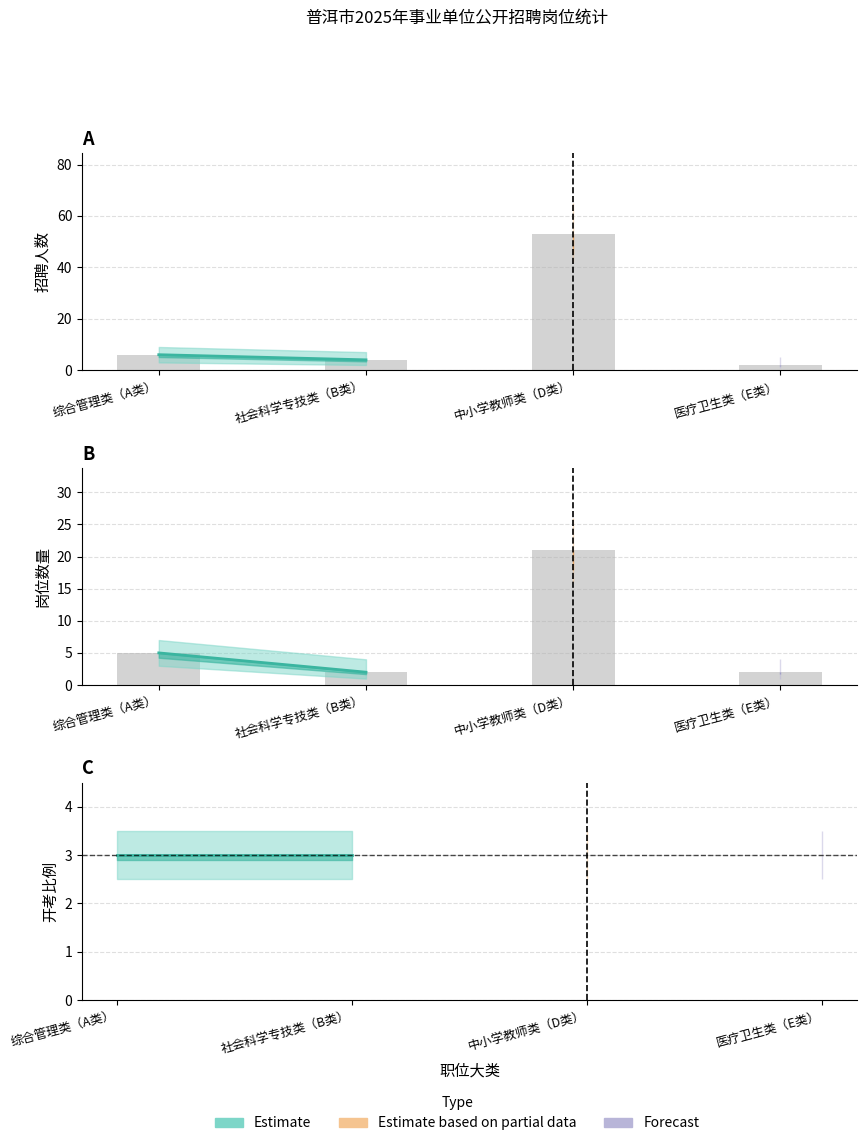

At which category does the chart reach its peak across all series?

综合管理类（A类）